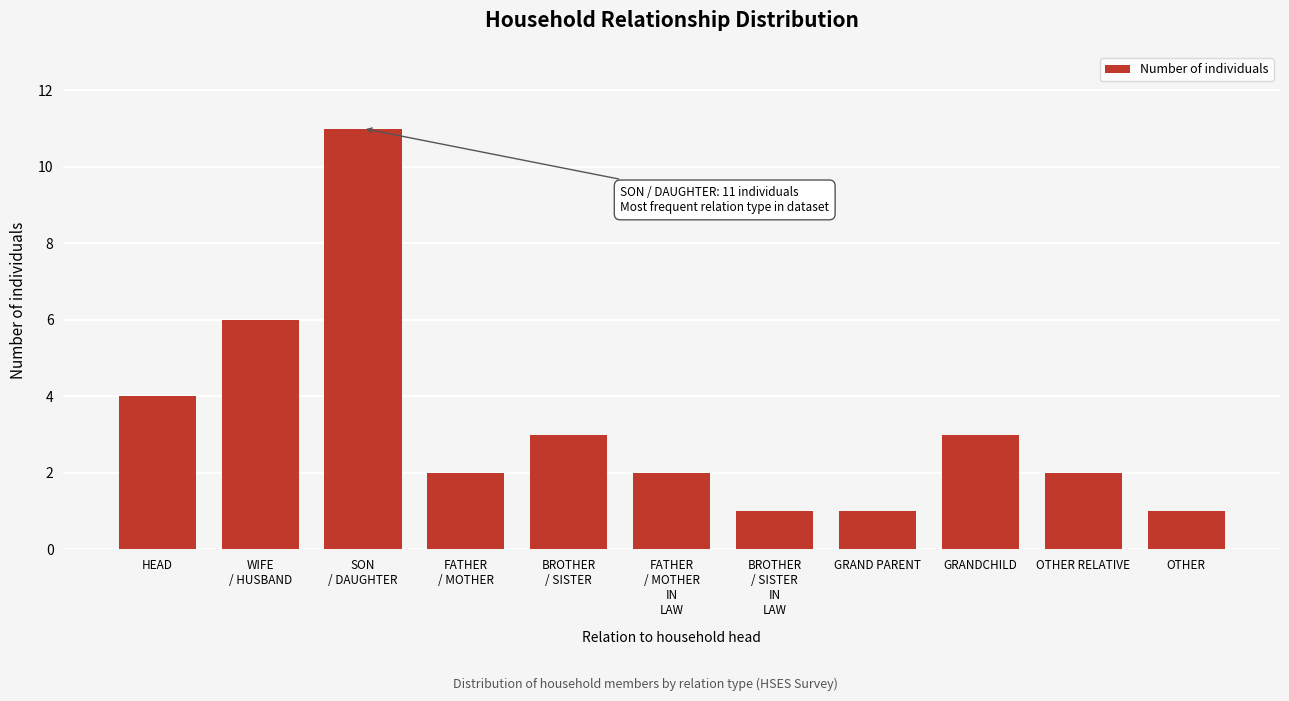

Reading right to left, list all the values displayed in this chart.

1	2	3	1	1	2	3	2	11	6	4